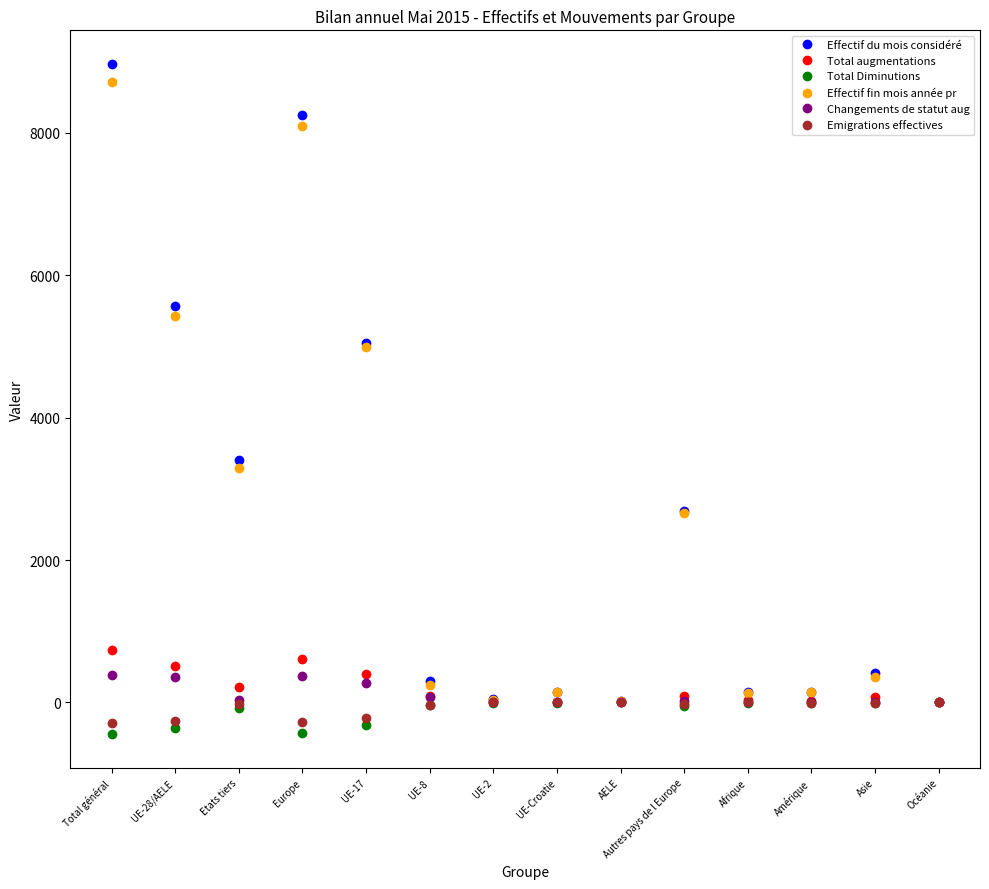

What is the label of the 1st point from the left?

Total général